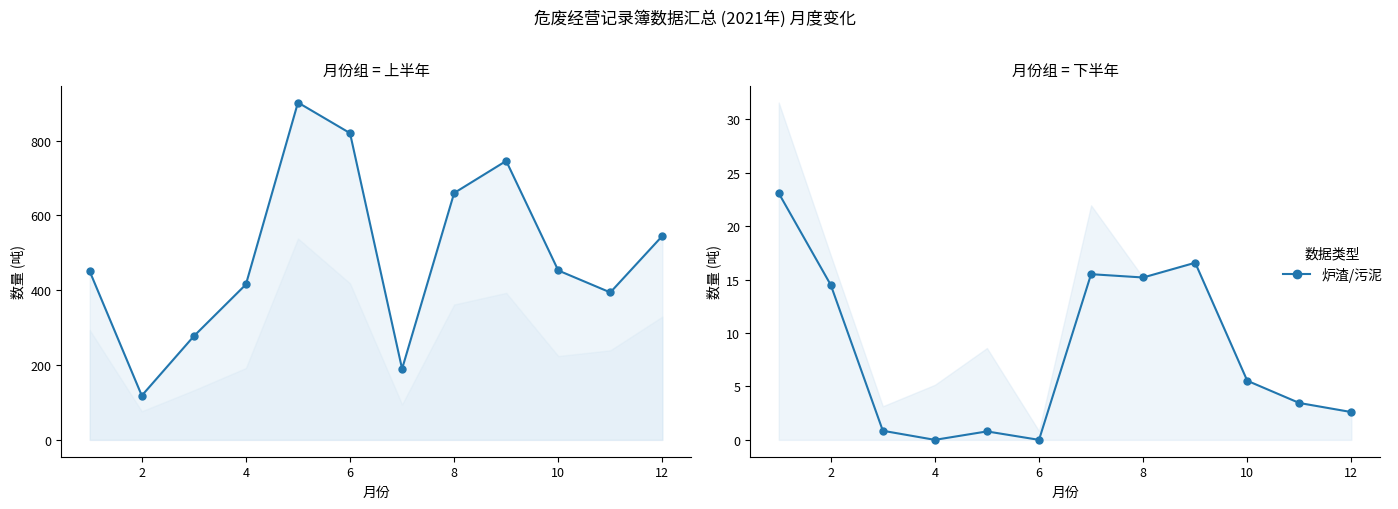

Reading left to right, transcribe all the data shown in this chart.

炉渣: 450.3	118.2	277.1	415.3	901.5	819.7	189.7	659.7	745.5	452.7	394.0	545.0
污泥: 23.1	14.5	0.8	0.0	0.8	0.0	15.5	15.2	16.6	5.5	3.5	2.6